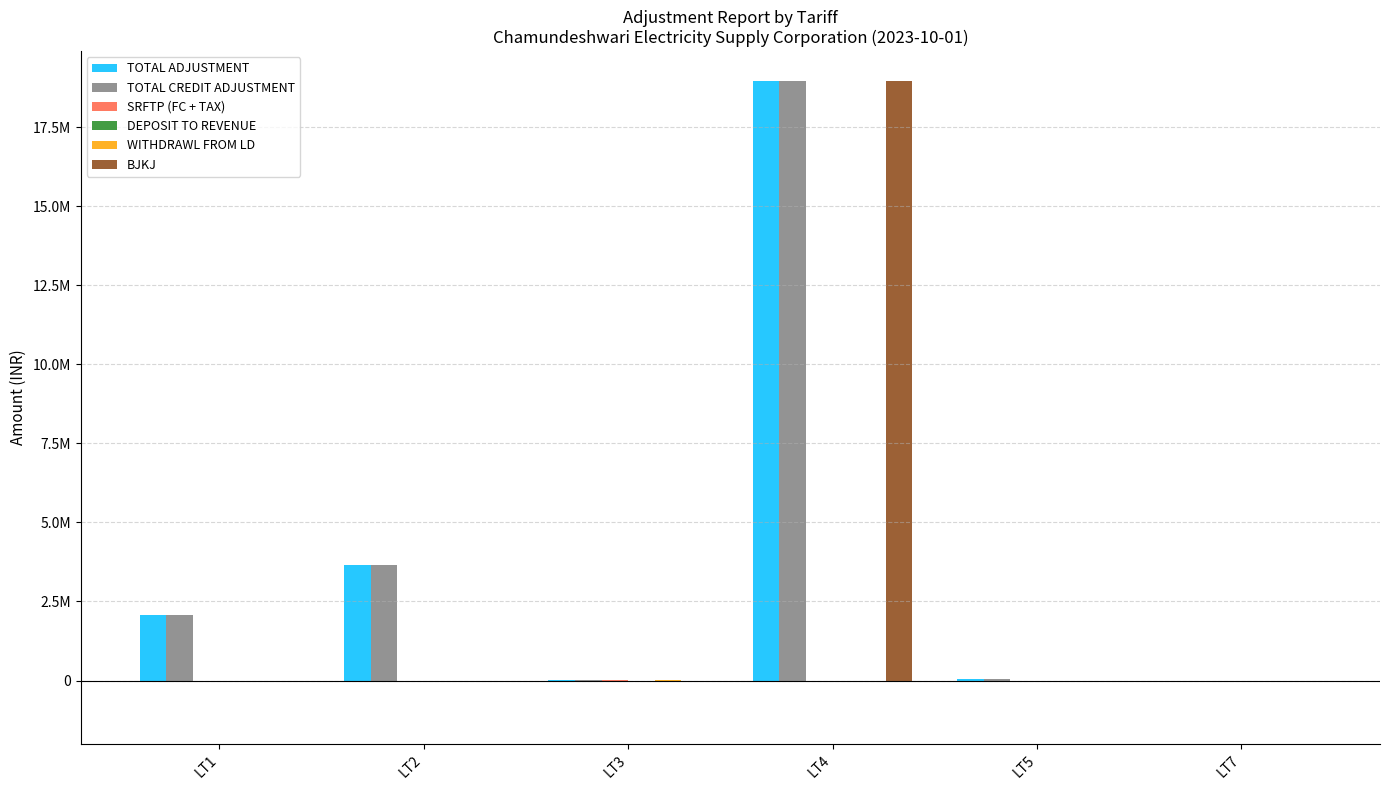

What is the sum of all TOTAL CREDIT ADJUSTMENT values?

24729399.6